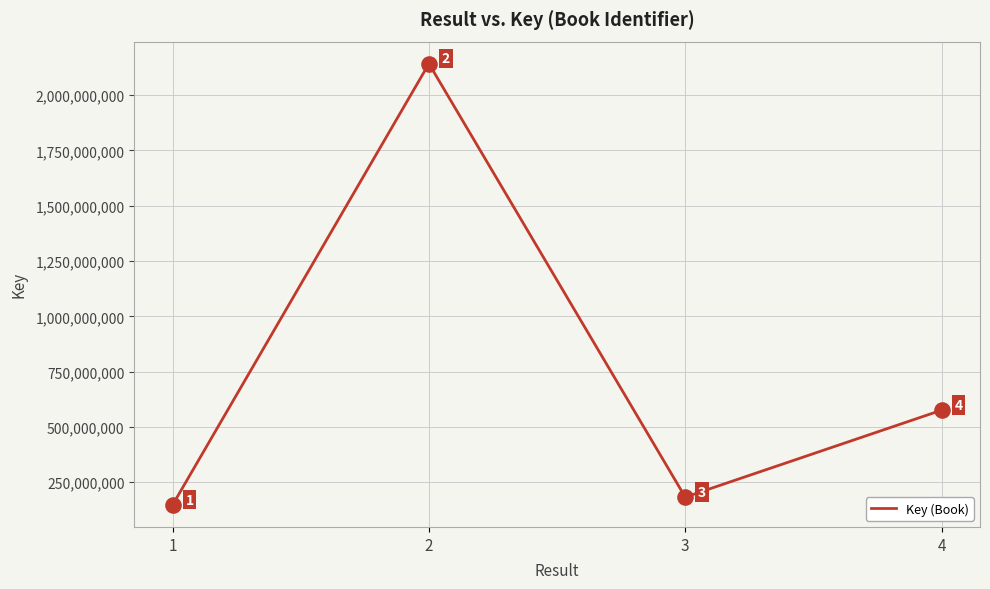

Between 1 and 4, which is larger?

4